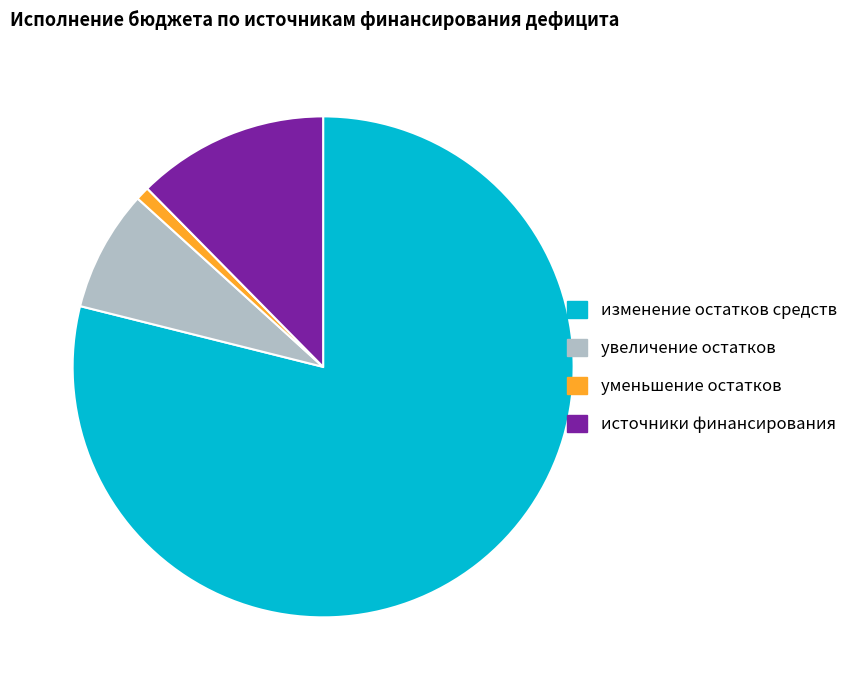

The уменьшение остатков slice represents 11% of the pie. True or false?

False